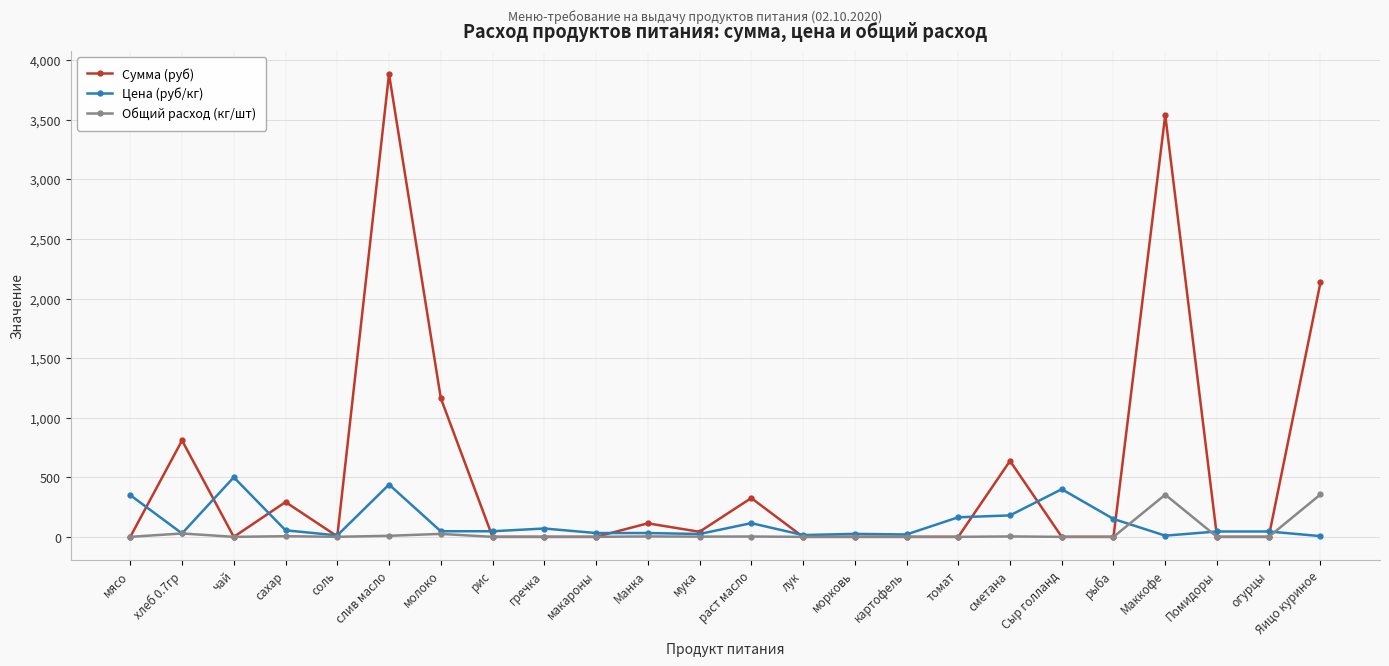

What are all the series names shown in the legend?

Сумма (руб), Цена (руб/кг), Общий расход (кг/шт)